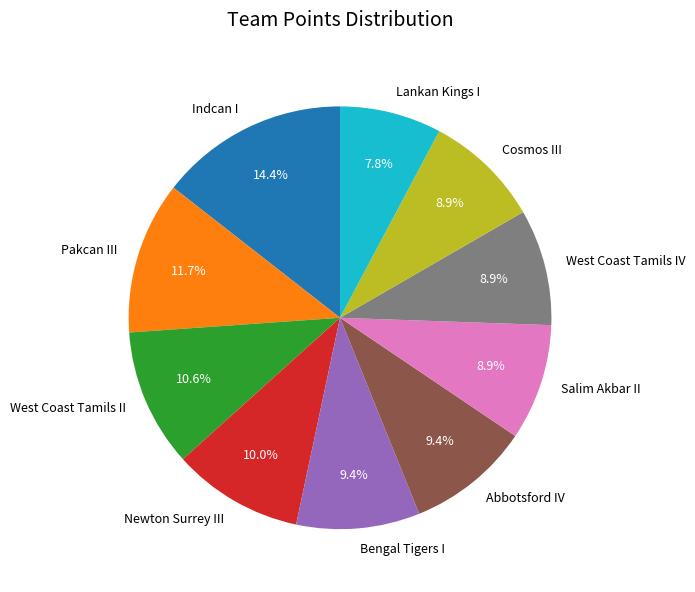

To the nearest percent, what portion does West Coast Tamils IV represent?

9%